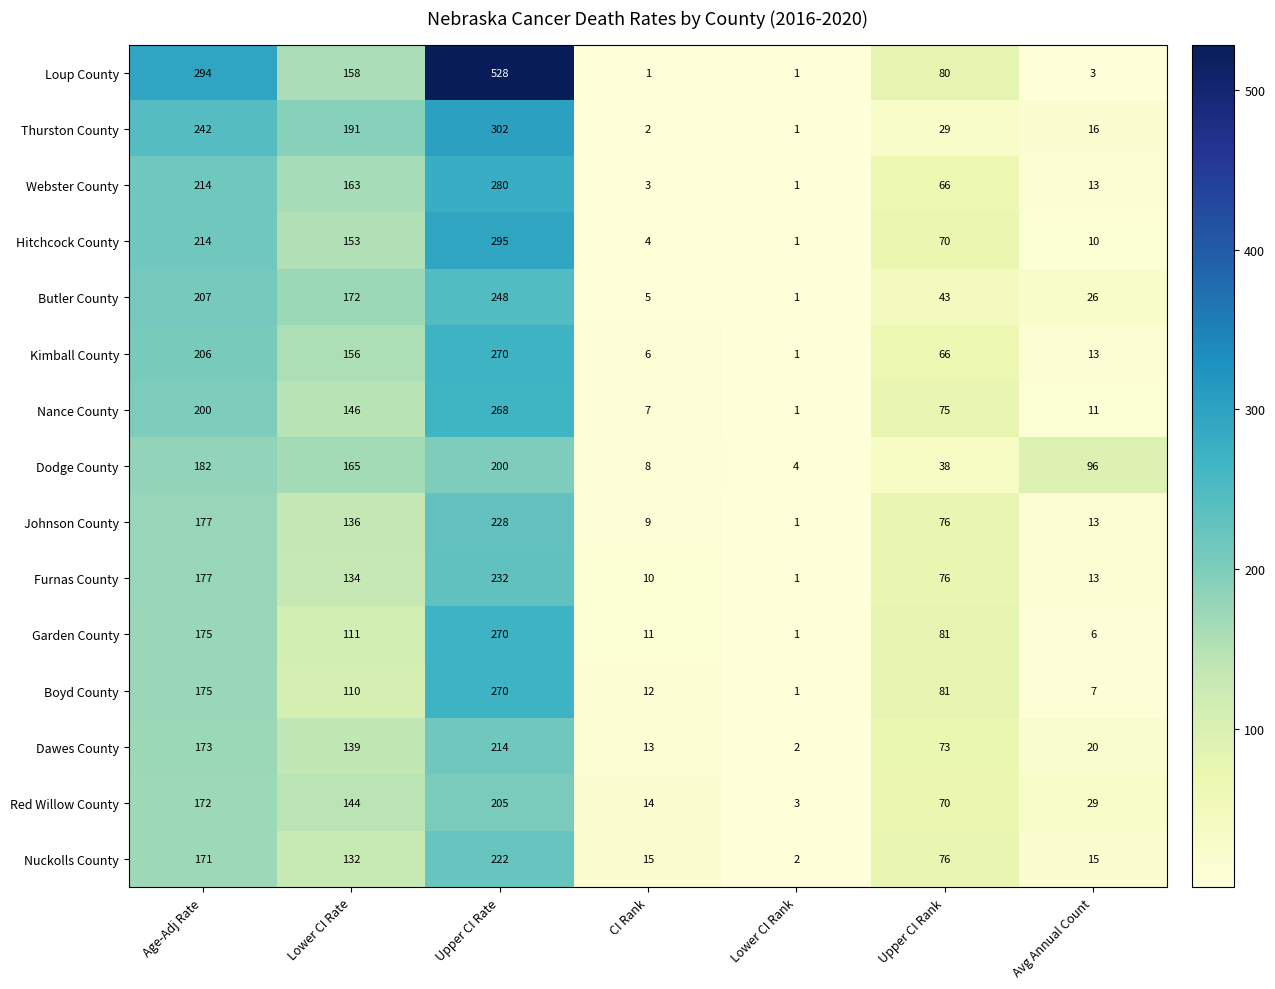

At which label is Dawes County closest to 108?

Lower CI Rate